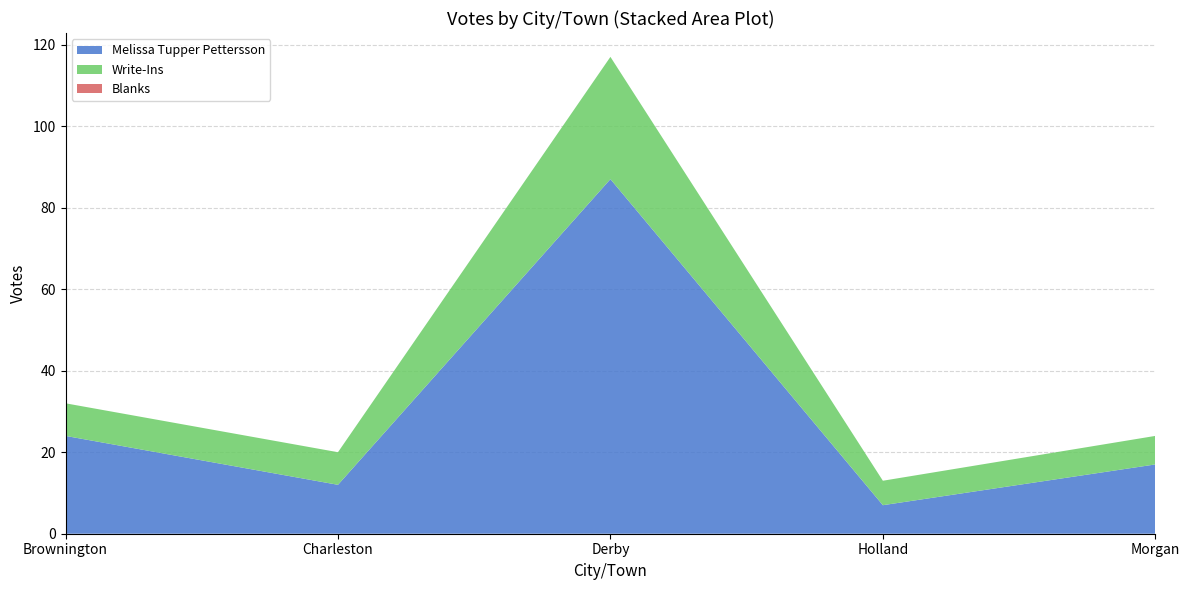

Reading left to right, list all the values displayed in this chart.

Melissa Tupper Pettersson: Brownington=24	Charleston=12	Derby=87	Holland=7	Morgan=17
Write-Ins: Brownington=8	Charleston=8	Derby=30	Holland=6	Morgan=7
Blanks: Brownington=0	Charleston=0	Derby=0	Holland=0	Morgan=0